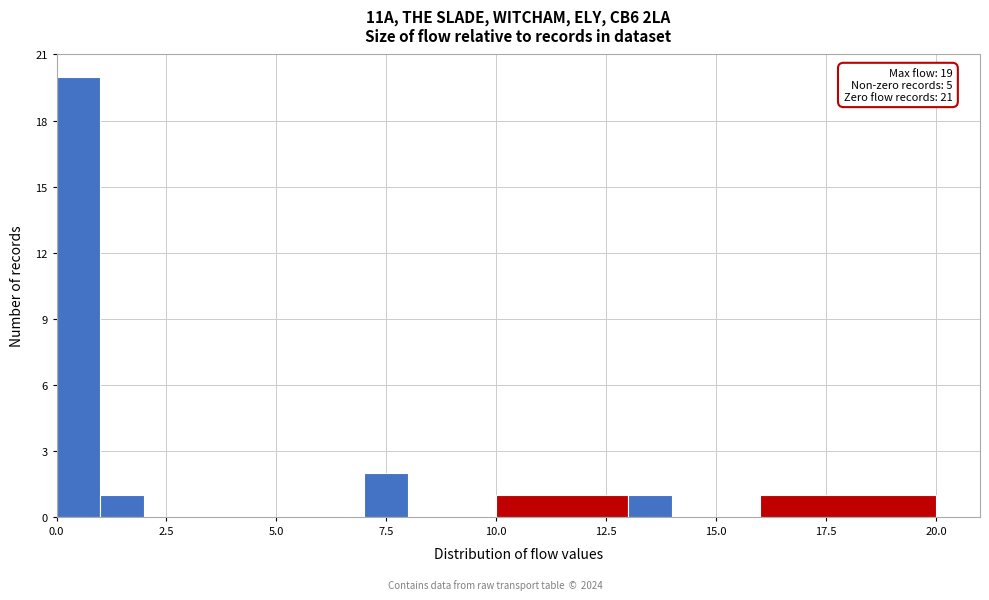

Around what value on the x-axis is the tallest bar? Give the approximate position of its centre, as read against the axis.

0.5